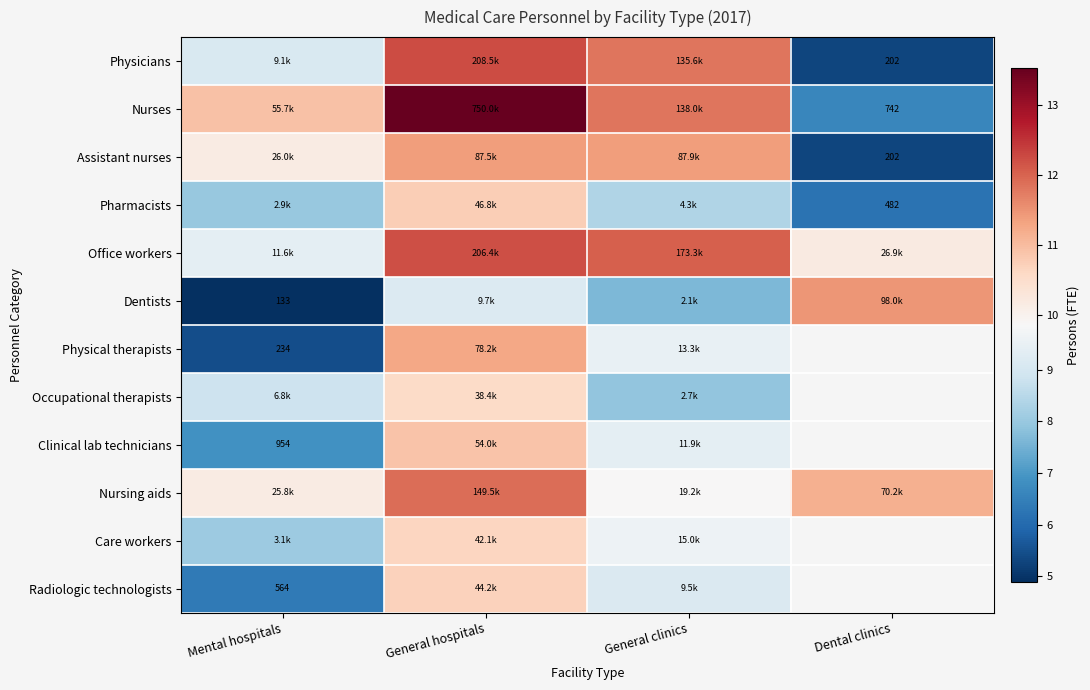

How many series are shown in this chart?

12